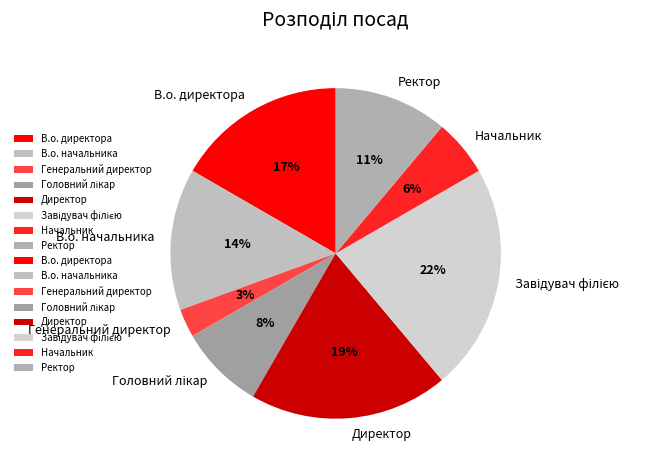

What percentage is the В.о. начальника slice, to the nearest percent?

14%